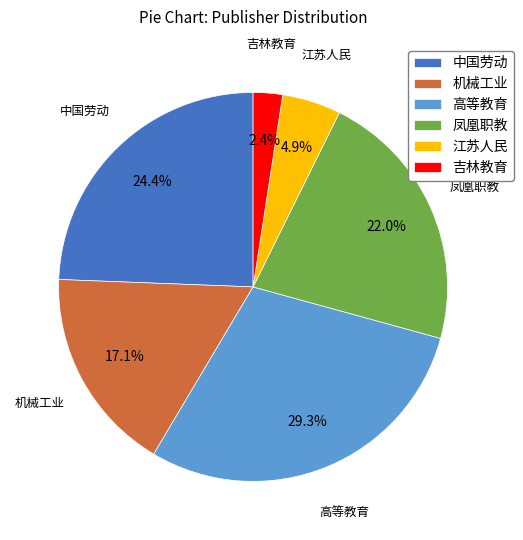

What percentage do 高等教育 and 吉林教育 together represent?

31.7%